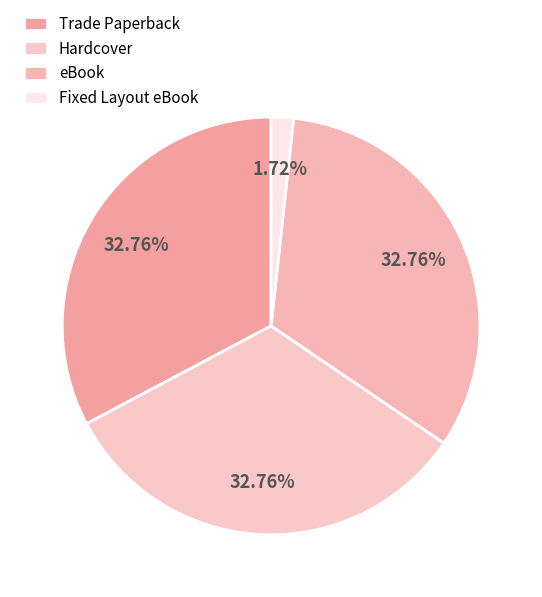

Which category has the biggest portion of the pie?

Trade Paperback